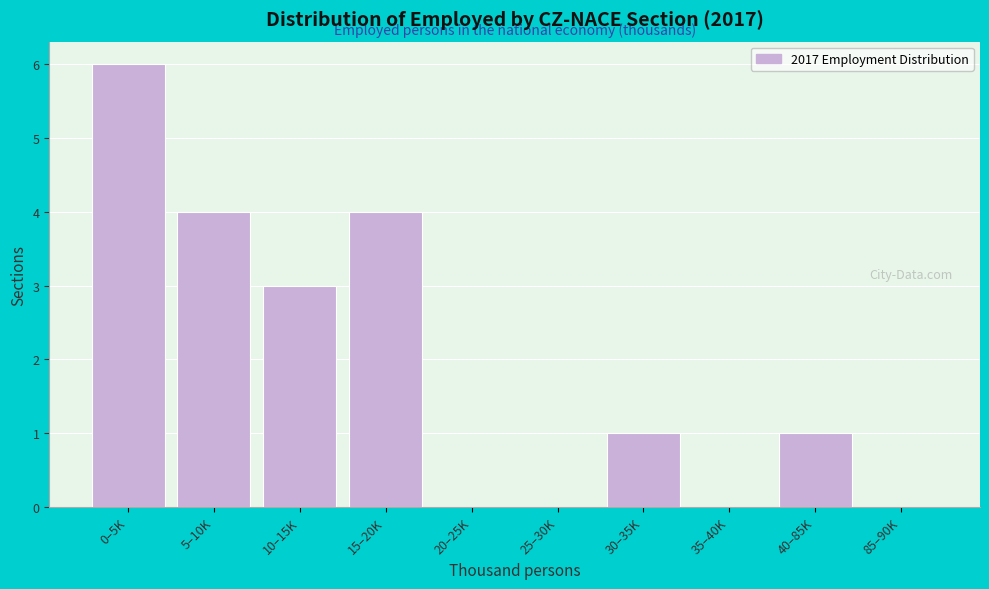

Reading left to right, extract all data points from this chart.

0–5K=6	5–10K=4	10–15K=3	15–20K=4	20–25K=0	25–30K=0	30–35K=1	35–40K=0	40–85K=1	85–90K=0